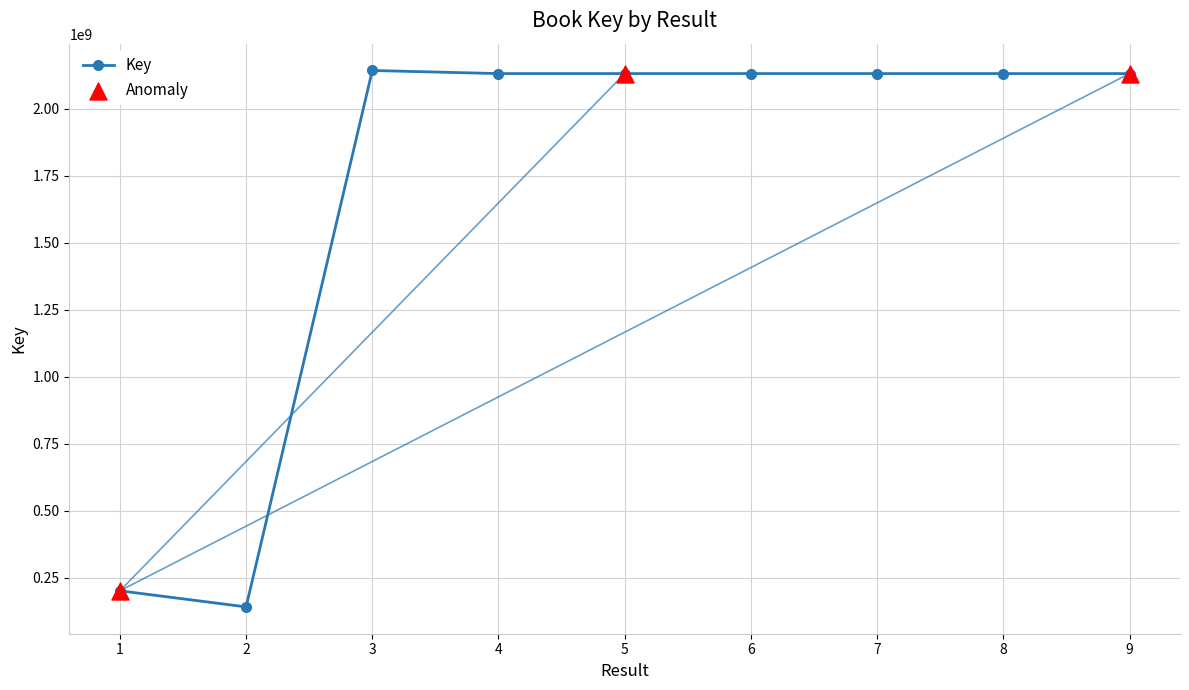

What is the ratio of the value at 8 to the value at 1?

10.6